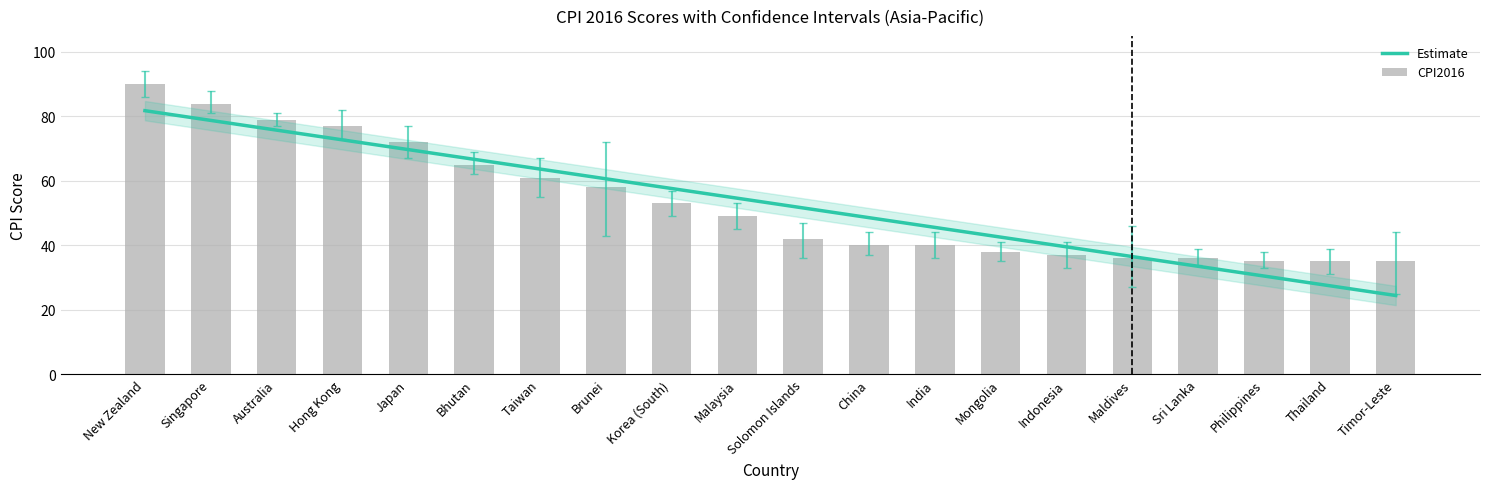

Reading right to left, what are all the values shown in this chart?

Estimate: 24.4	27.4	30.5	33.5	36.5	39.5	42.5	45.6	48.6	51.6	54.6	57.6	60.6	63.7	66.7	69.7	72.7	75.7	78.8	81.8
CPI2016: 35.0	35.0	35.0	36.0	36.0	37.0	38.0	40.0	40.0	42.0	49.0	53.0	58.0	61.0	65.0	72.0	77.0	79.0	84.0	90.0